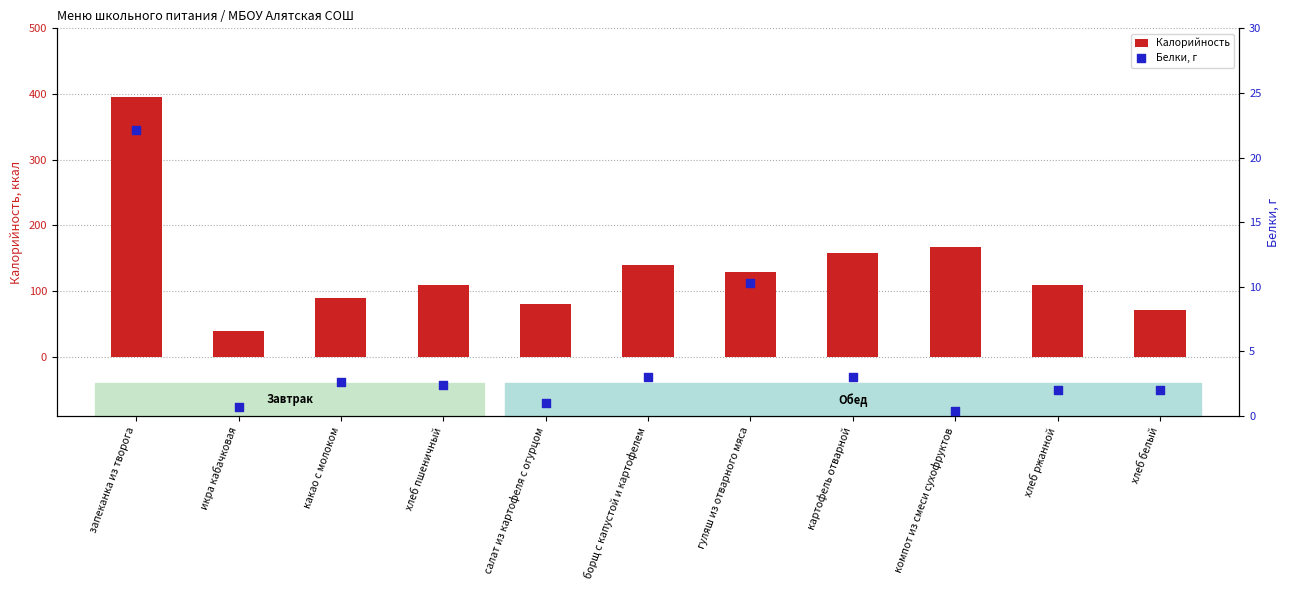

Which series contains the highest Y value?

Калорийность